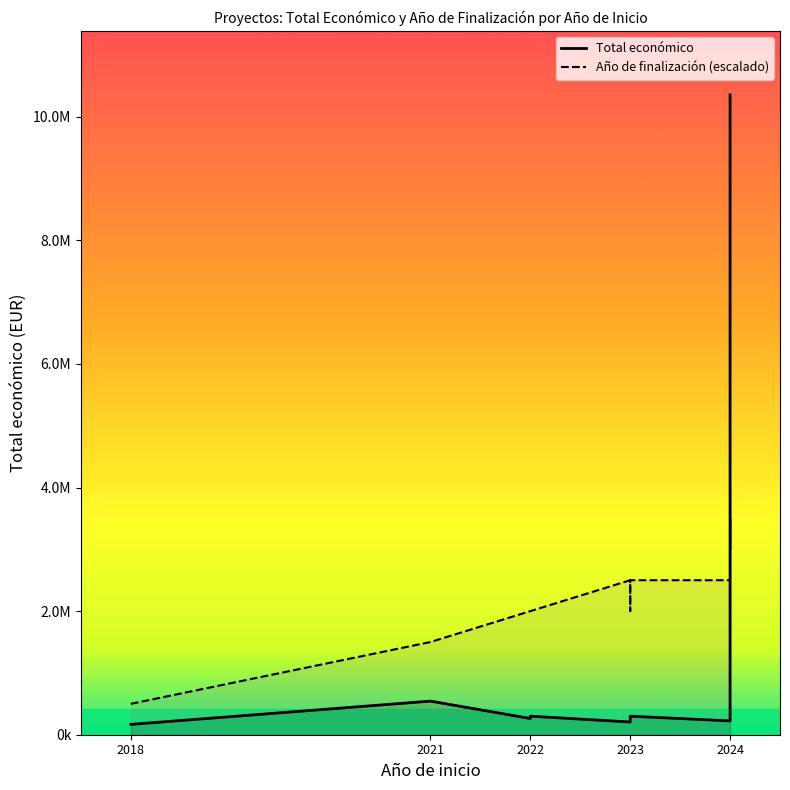

How many times do Total económico and Año de finalización (escalado) cross each other?

1